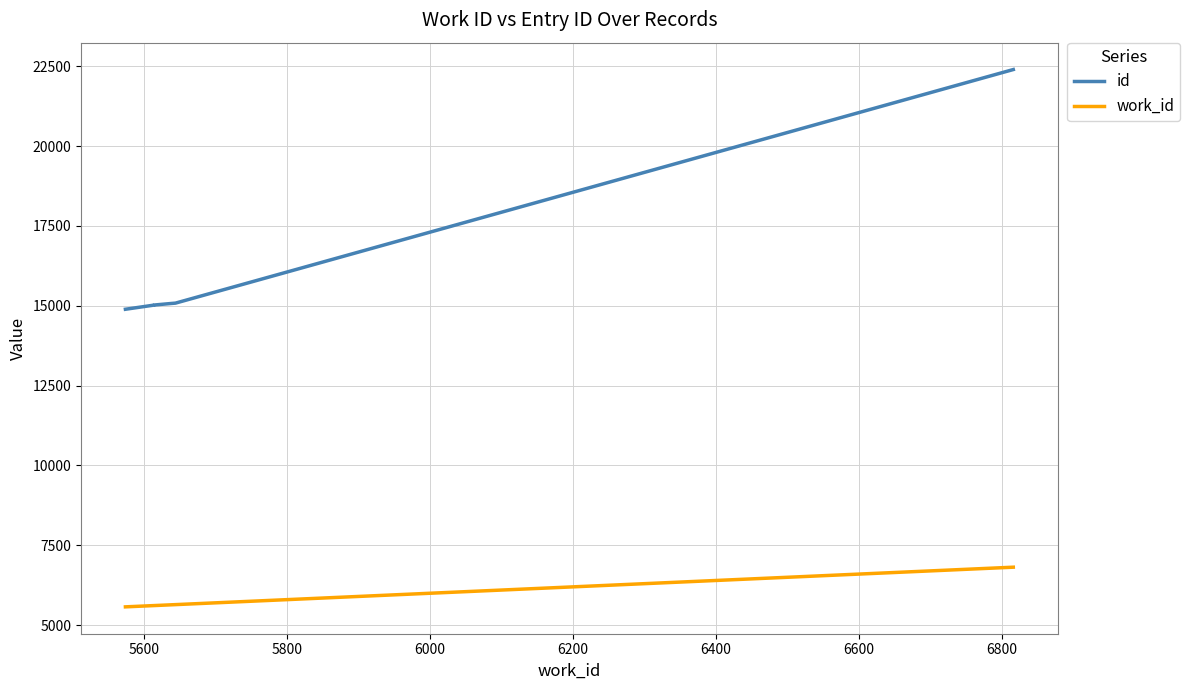

List the series in order of their overall mean, highest first.

id, work_id